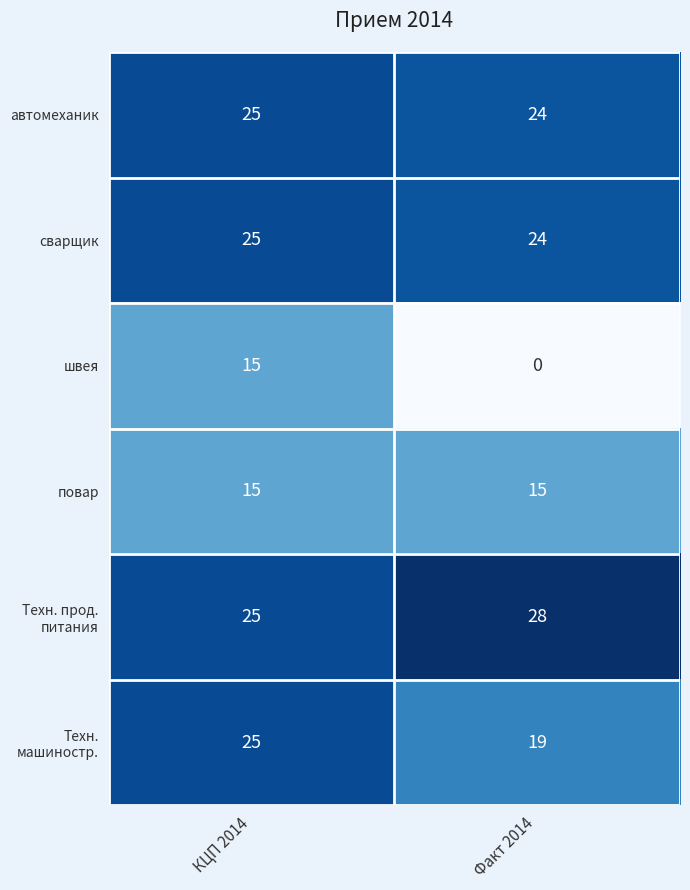

The value of автомеханик at Факт 2014 is 24. True or false?

True